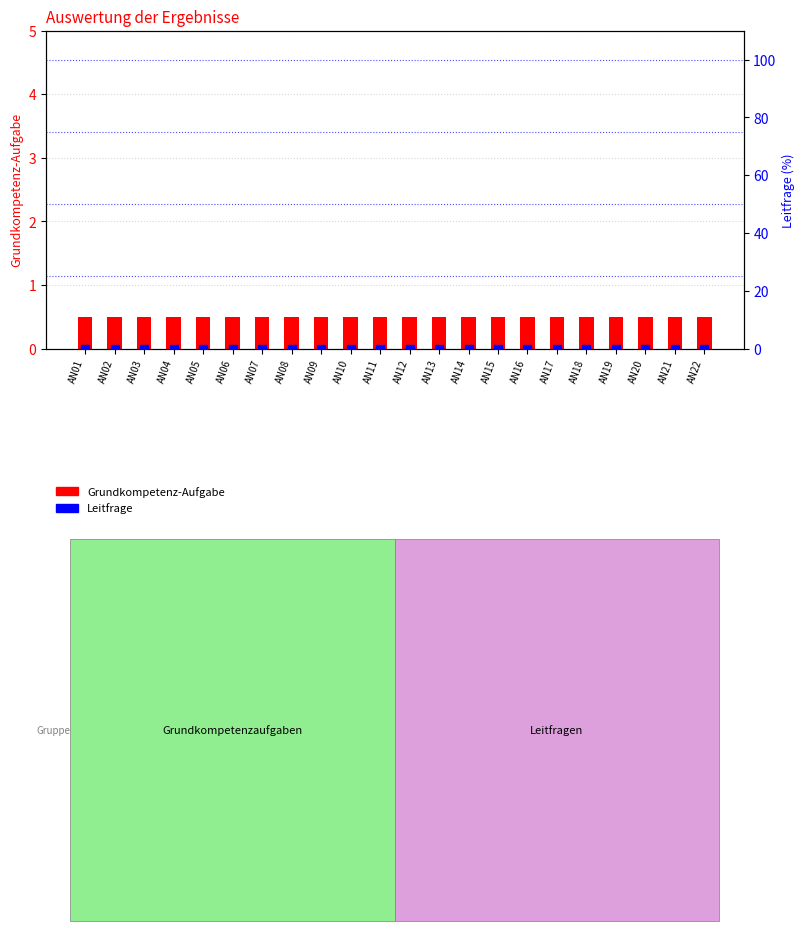

Which series has the widest spread of Y values?

Grundkompetenz-Aufgabe